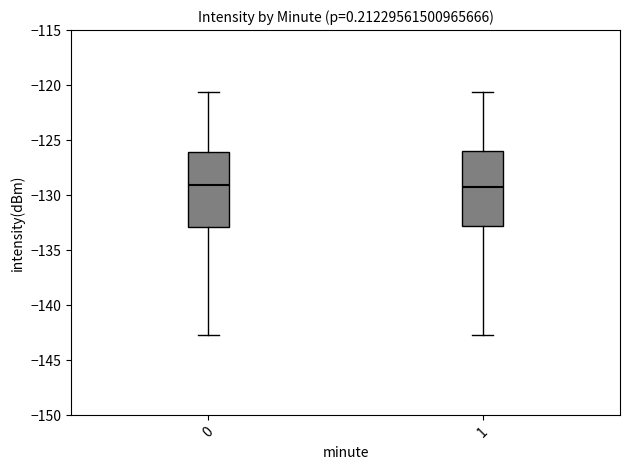

Reading left to right, read every box against the y-axis: the position of its median line, the range the box covers, and the ends of its whiskers. The values are not printed on the chart, so give them approximately, as read against the axis.

0: median -129.0, box -133.0 to -126.0, whiskers -142.5 to -120.5
1: median -129.5, box -133.0 to -126.0, whiskers -142.5 to -120.5